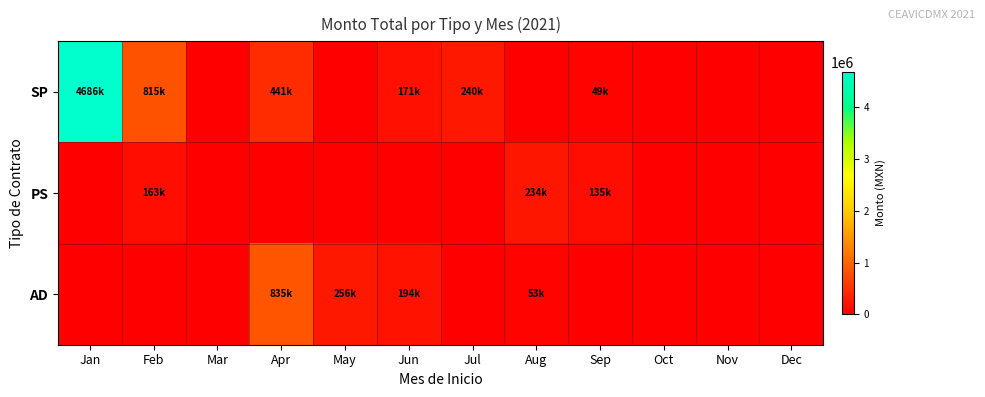

Reading left to right, transcribe all the data shown in this chart.

SP: Jan=4685622.8	Feb=814732.4	Mar=0.0	Apr=441037.8	May=0.0	Jun=170520.0	Jul=240120.0	Aug=0.0	Sep=49184.0	Oct=0.0	Nov=0.0	Dec=0.0
PS: Jan=0.0	Feb=162609.1	Mar=0.0	Apr=0.0	May=0.0	Jun=0.0	Jul=0.0	Aug=233520.0	Sep=134560.0	Oct=0.0	Nov=0.0	Dec=0.0
AD: Jan=0.0	Feb=0.0	Mar=0.0	Apr=834661.9	May=255682.0	Jun=193504.7	Jul=0.0	Aug=53007.4	Sep=0.0	Oct=0.0	Nov=0.0	Dec=0.0